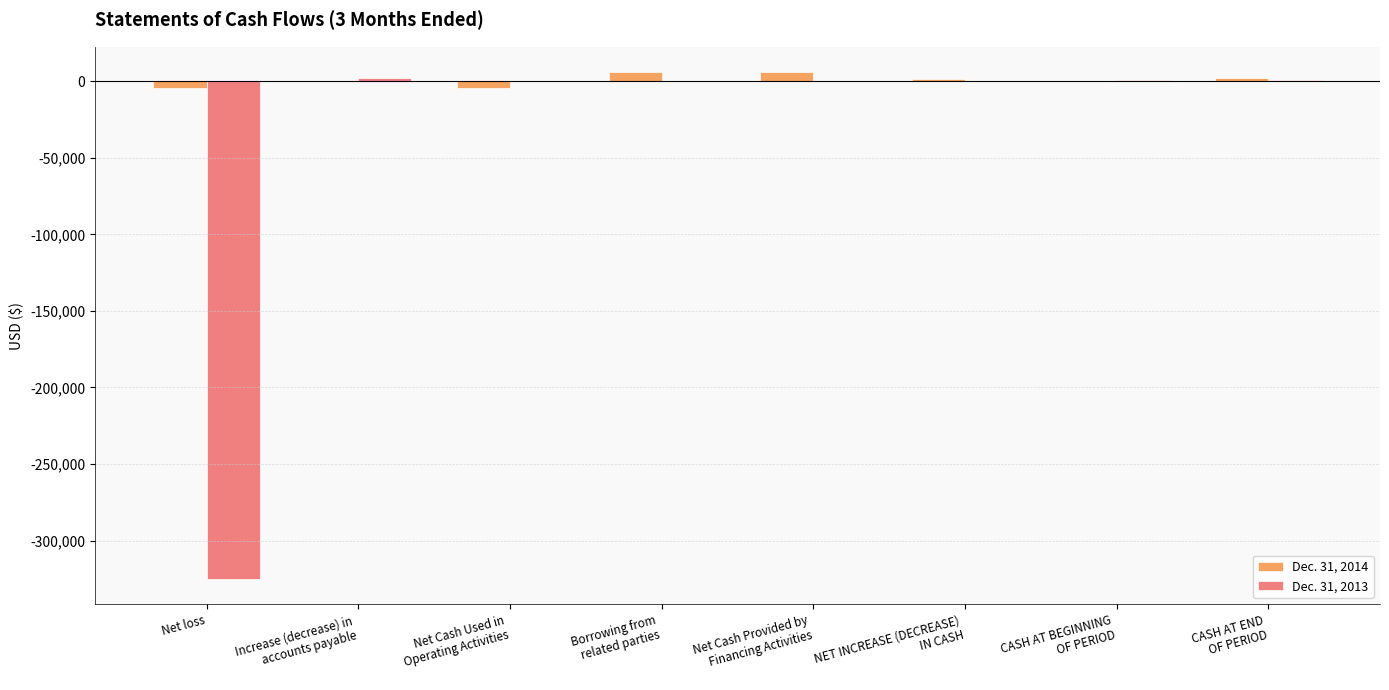

What is the sum of all Dec. 31, 2013 values?

-321596